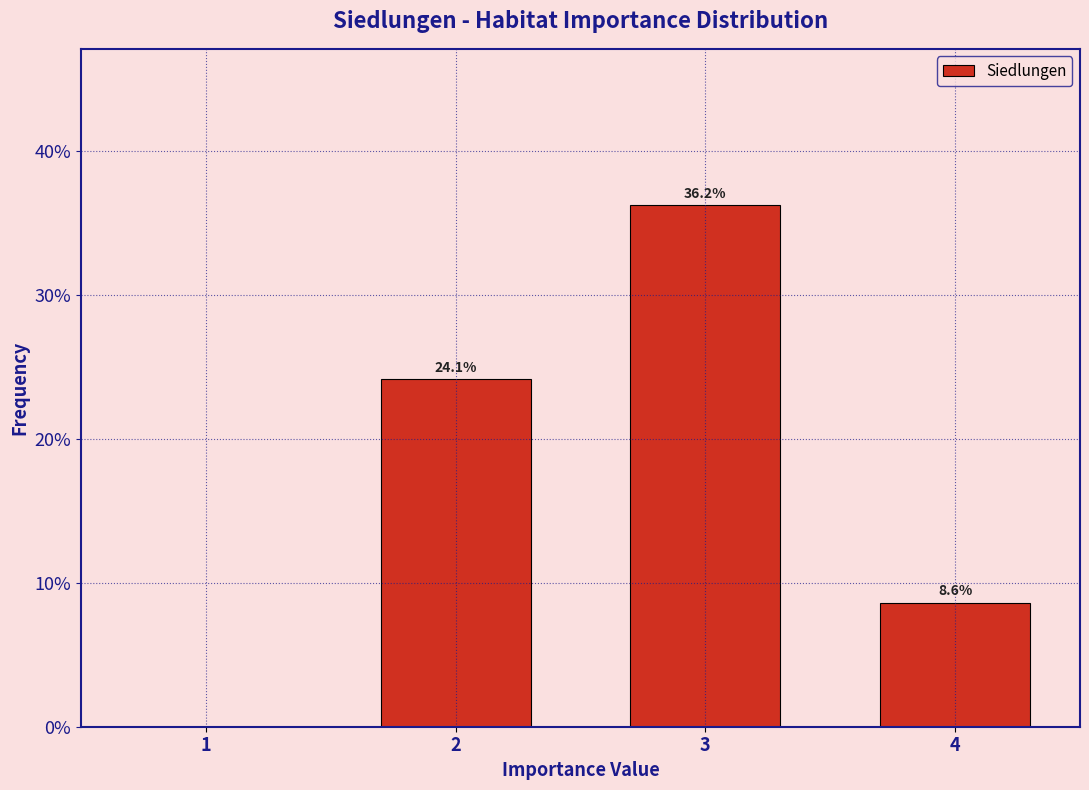

Reading left to right, extract all data points from this chart.

1=0.0	2=24.1	3=36.2	4=8.6